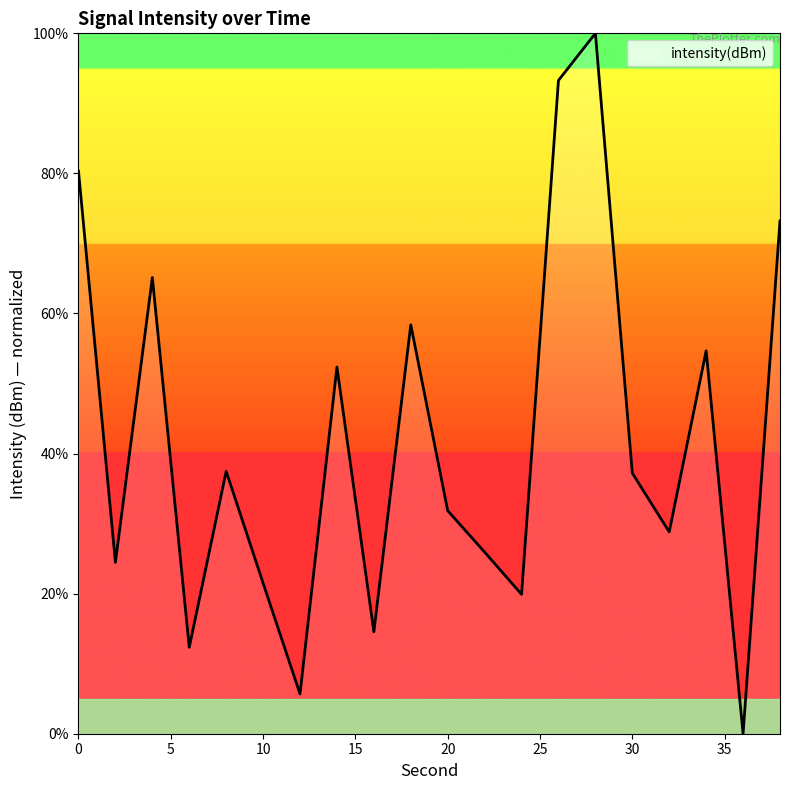

What is the greatest value displayed?

100.0